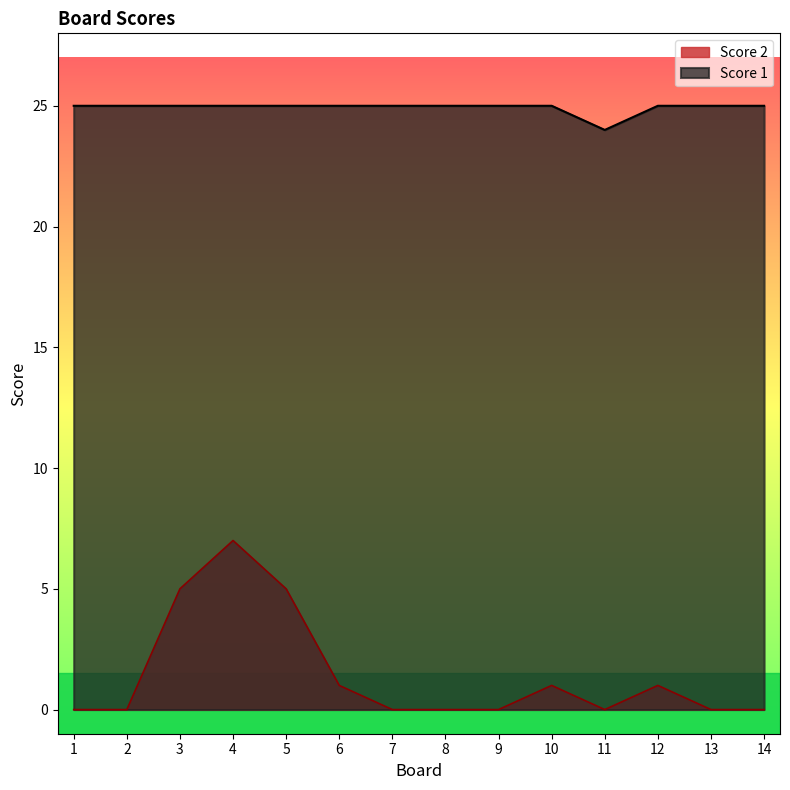

What is the sum of the Score 1 values at 2 and 6?

50